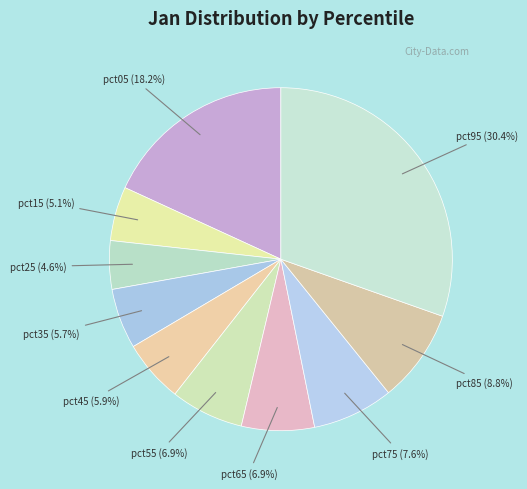

Does any single category account for the majority?

No